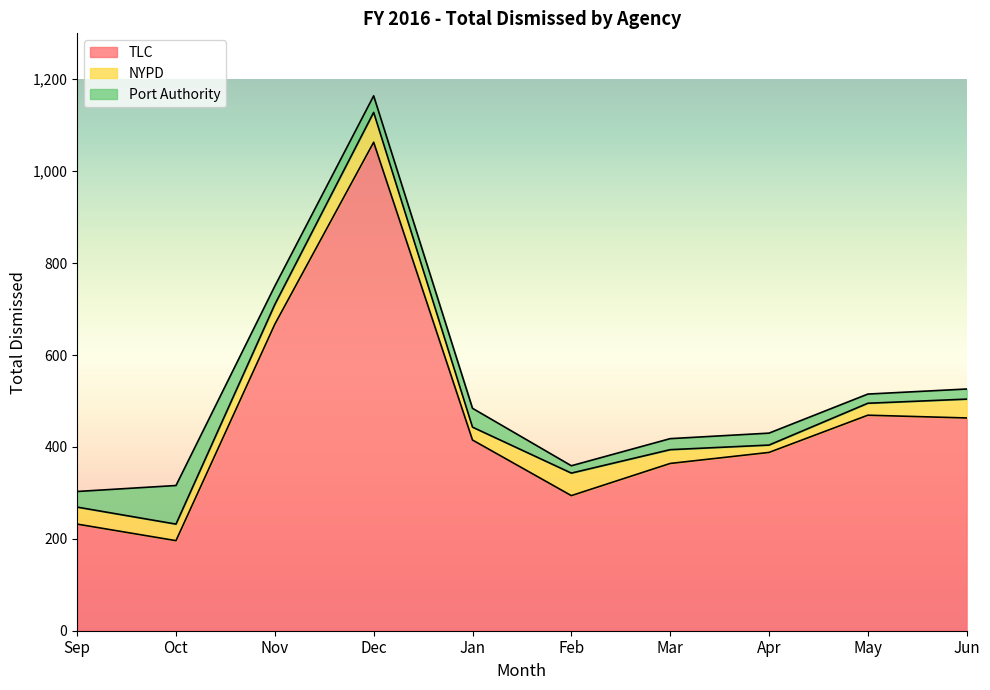

Reading right to left, list all the values displayed in this chart.

TLC: Jun=463	May=469	Apr=388	Mar=364	Feb=294	Jan=415	Dec=1063	Nov=667	Oct=196	Sep=232
NYPD: Jun=41	May=26	Apr=16	Mar=30	Feb=49	Jan=28	Dec=65	Nov=43	Oct=36	Sep=37
Port Authority: Jun=22	May=20	Apr=26	Mar=24	Feb=16	Jan=41	Dec=36	Nov=40	Oct=84	Sep=34